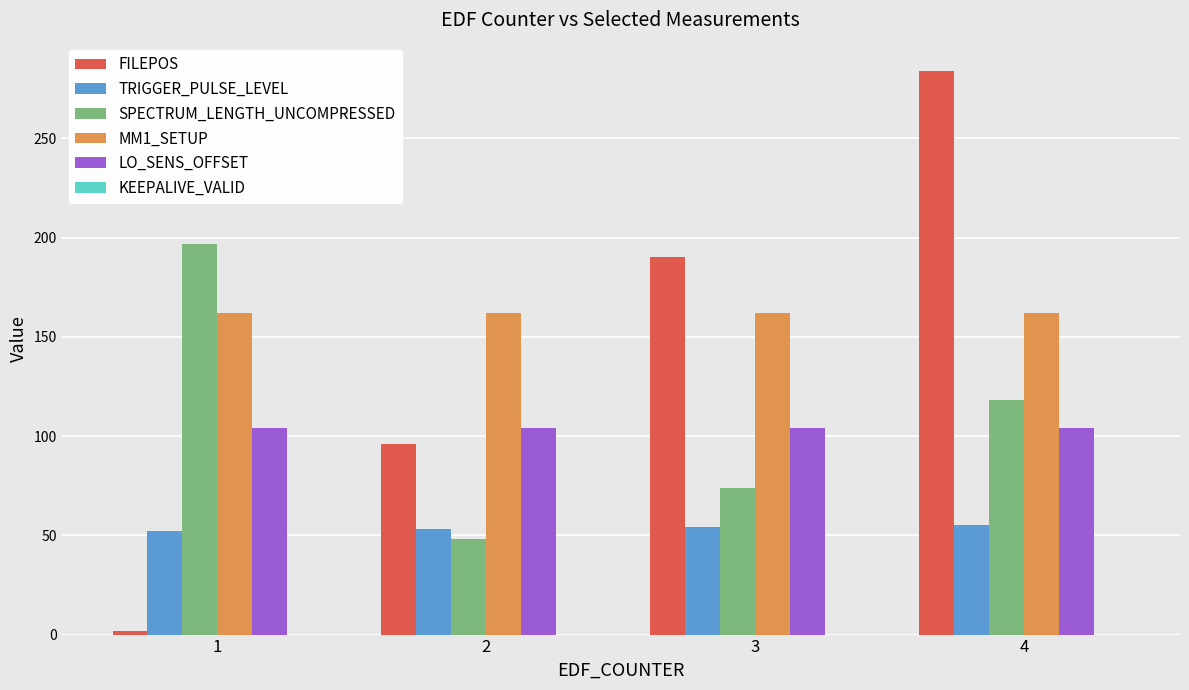

What is the lowest value of the TRIGGER_PULSE_LEVEL series?

52